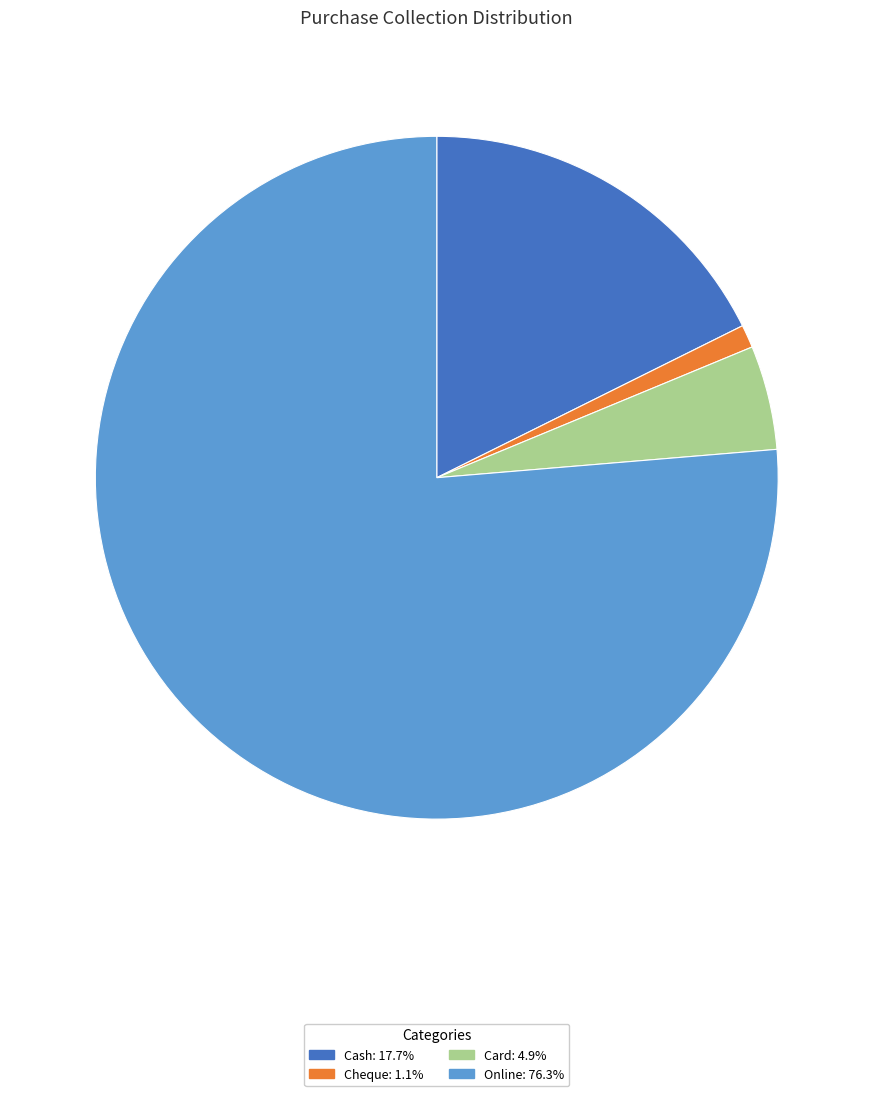

True or false: Cash accounts for 31% of the total.

False